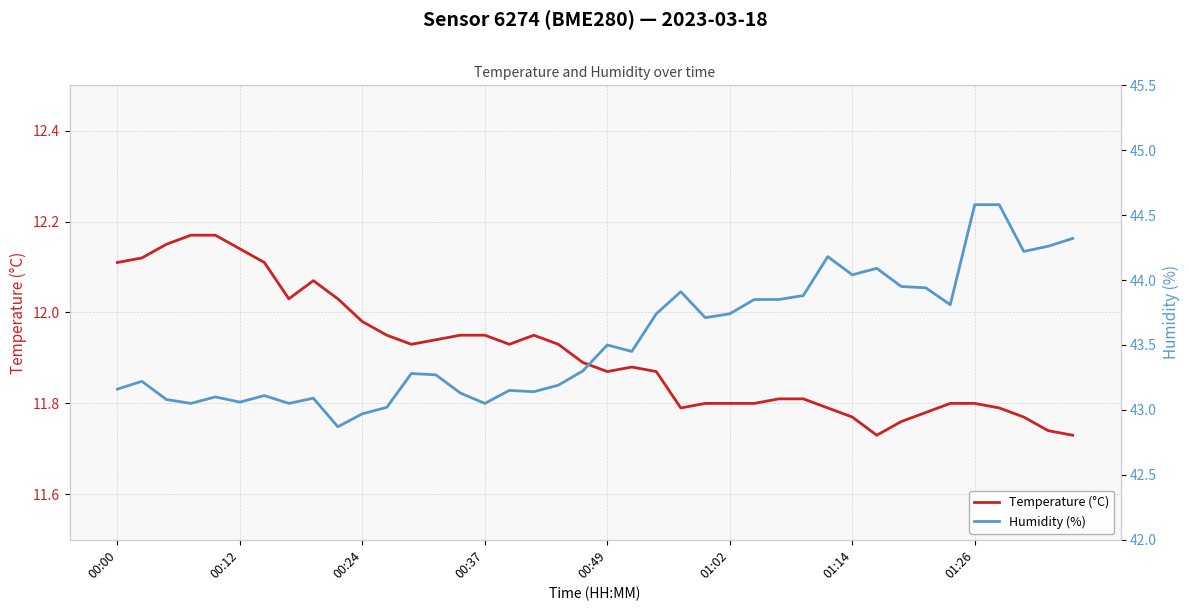

The Temperature (°C) series shows 3.5 at 00:12. True or false?

False